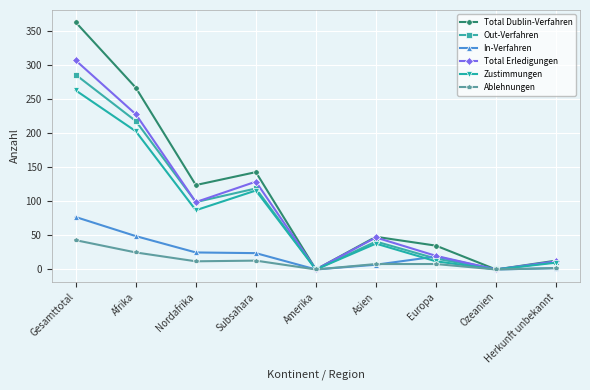

Is it true that Zustimmungen equals 68 at Asien?

False